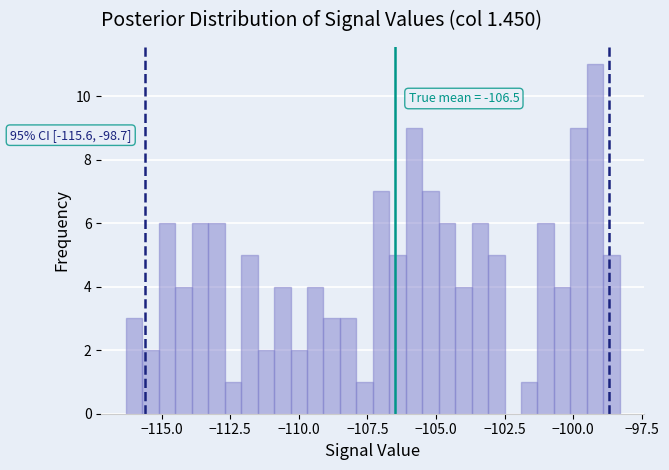

Around what value on the x-axis is the tallest bar? Give the approximate position of its centre, as read against the axis.

-99.0